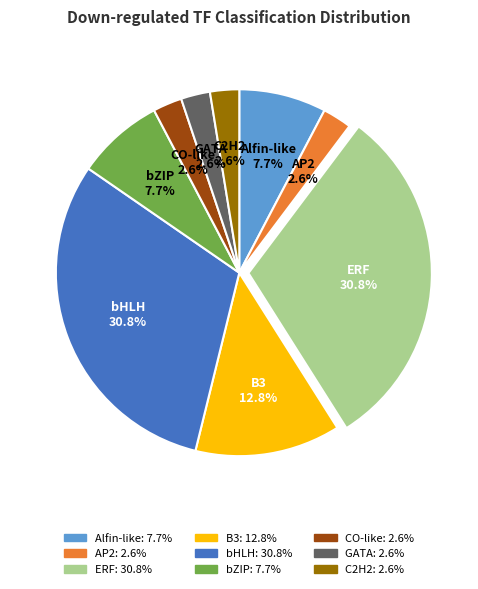

How many segments does this pie chart have?

9